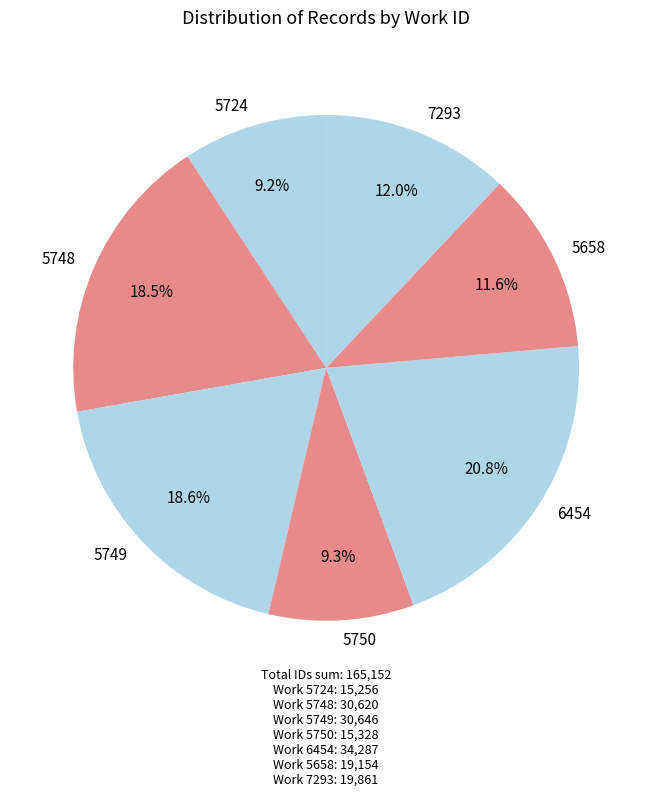

What percentage do 5748 and 5749 together represent?

37.1%